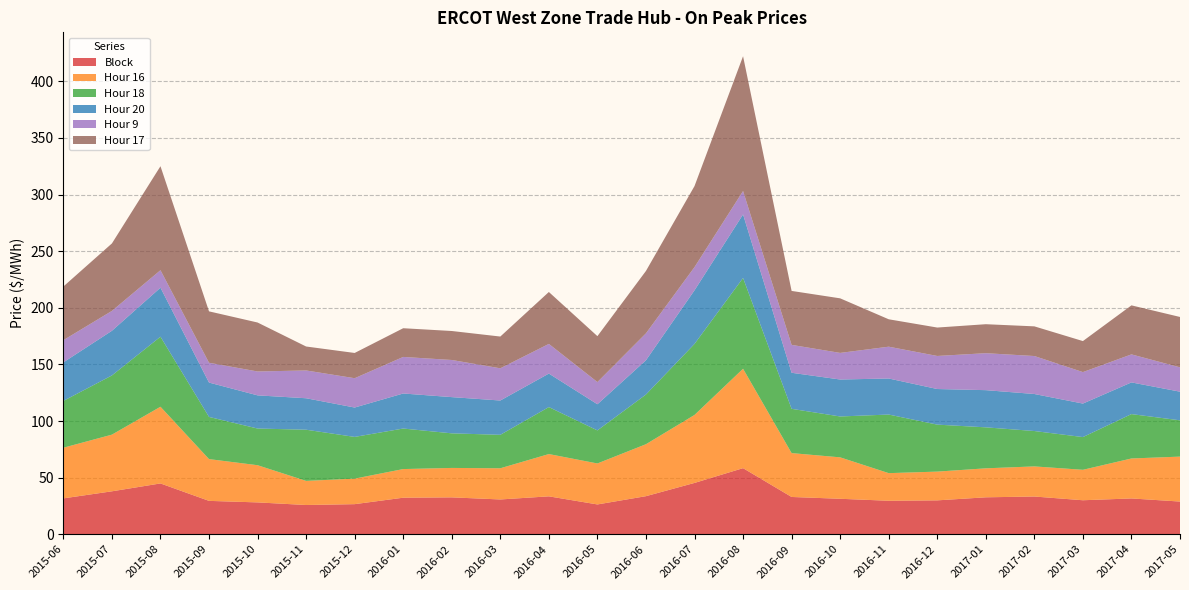

Reading left to right, what are all the values shown in this chart?

Block: 31.6	37.9	44.9	29.4	28.1	25.8	26.6	32.2	32.5	30.7	33.5	26.3	33.6	45.3	58.4	32.9	31.3	29.6	29.9	32.6	33.3	30.0	31.6	28.9
Hour 16: 44.8	50.0	67.8	36.9	32.9	21.3	22.6	25.3	26.0	27.6	37.4	36.2	45.9	60.0	87.8	38.8	36.6	24.4	25.4	25.6	26.6	26.9	35.3	39.7
Hour 18: 41.4	52.3	61.9	37.2	32.4	45.2	36.9	35.8	30.6	29.6	41.5	29.2	43.9	62.8	80.2	39.1	36.1	51.8	41.5	36.2	31.2	28.9	39.2	32.0
Hour 20: 34.0	39.5	43.3	30.4	29.3	27.8	25.9	30.9	32.0	30.3	29.6	23.1	30.2	47.4	56.1	31.9	32.6	31.9	31.4	32.9	32.7	29.6	28.0	25.3
Hour 9: 19.6	17.6	15.4	17.5	21.1	24.6	25.9	32.3	32.8	28.4	26.2	19.6	23.8	20.5	20.7	24.6	23.5	28.1	29.2	32.6	33.5	27.8	24.8	21.5
Hour 17: 47.4	59.6	91.8	45.4	43.2	21.1	22.3	25.4	25.6	28.1	45.9	40.5	55.1	71.5	119.0	47.6	48.2	24.2	25.1	25.6	26.2	27.4	43.3	44.5